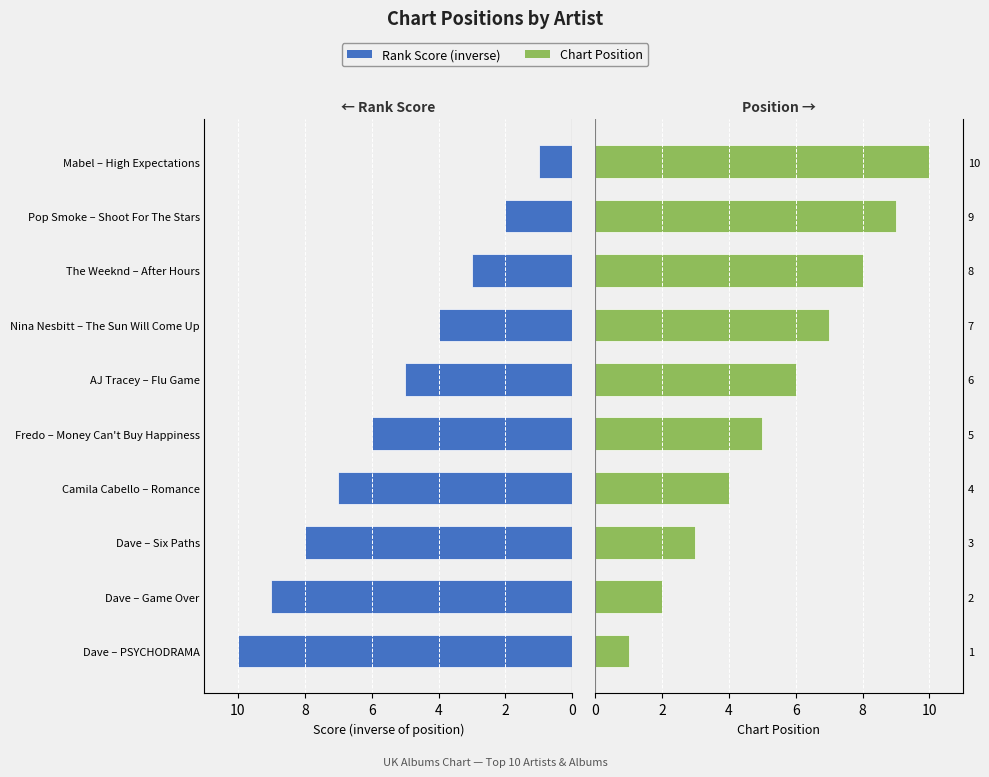

What is the minimum value shown in the chart?

1